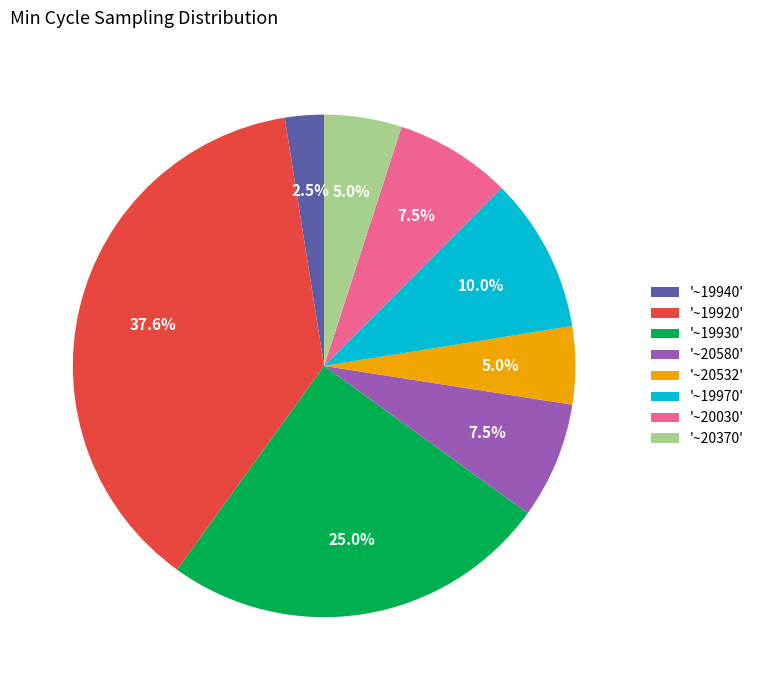

Between '~20370' and '~19940', which is larger?

'~20370'